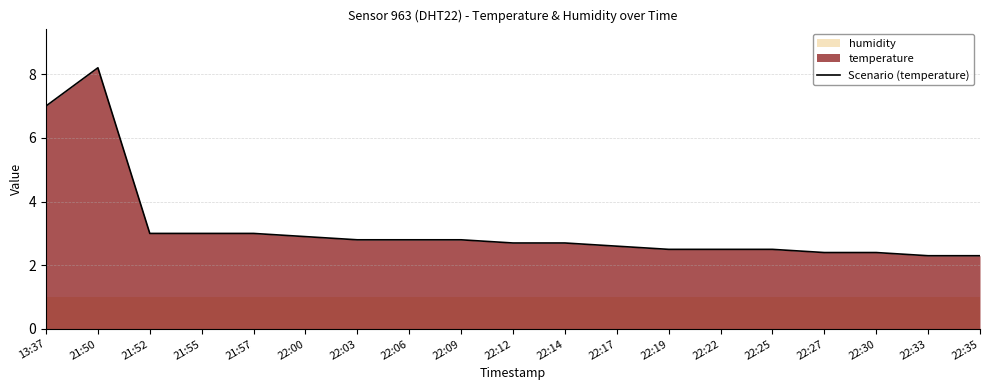

What is the sum of the values at 22:19 and 22:25?

5.0